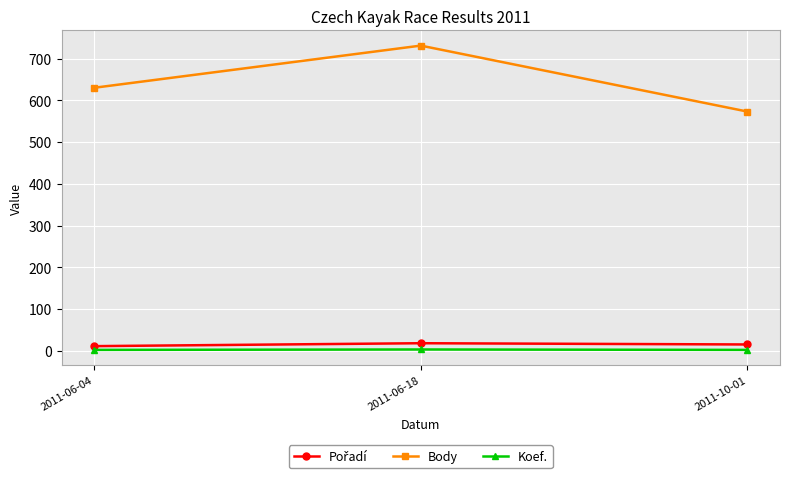

Which series changed the most between 2011-06-04 and 2011-06-18?

Body